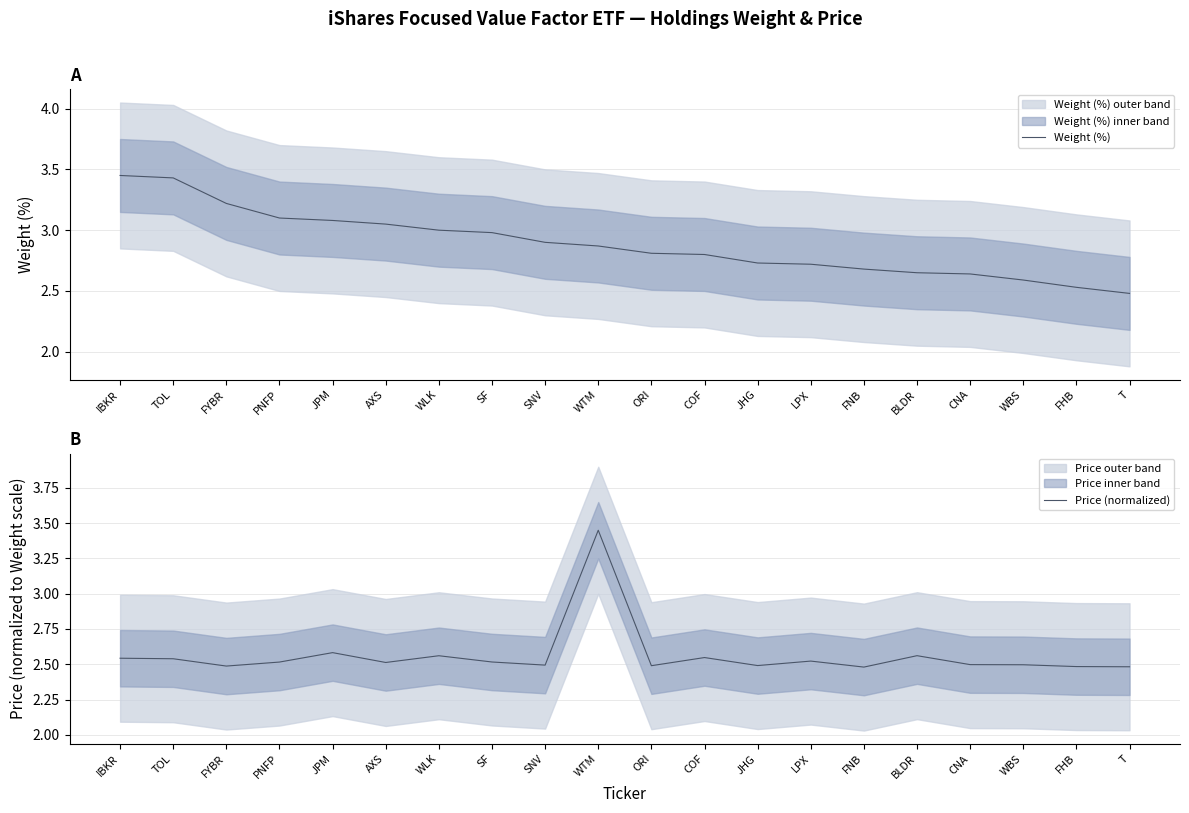

Read the Weight (%) value at LPX.

2.7